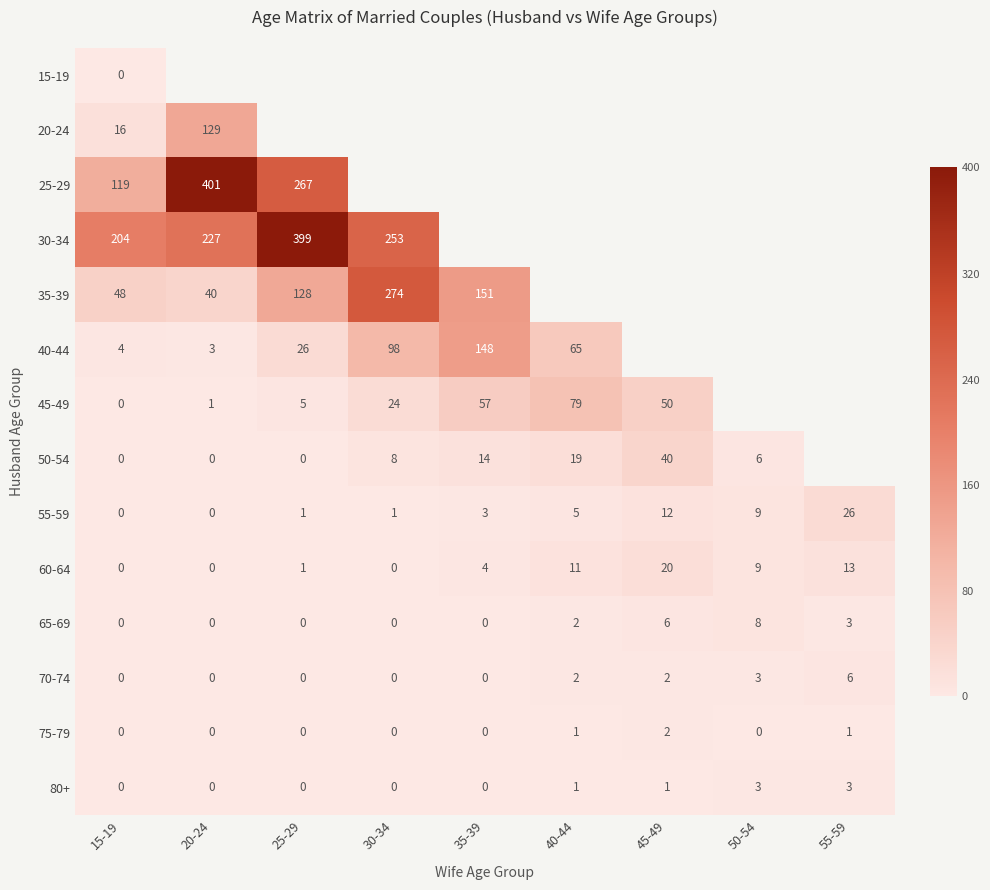

What is the maximum value for 80+?

3